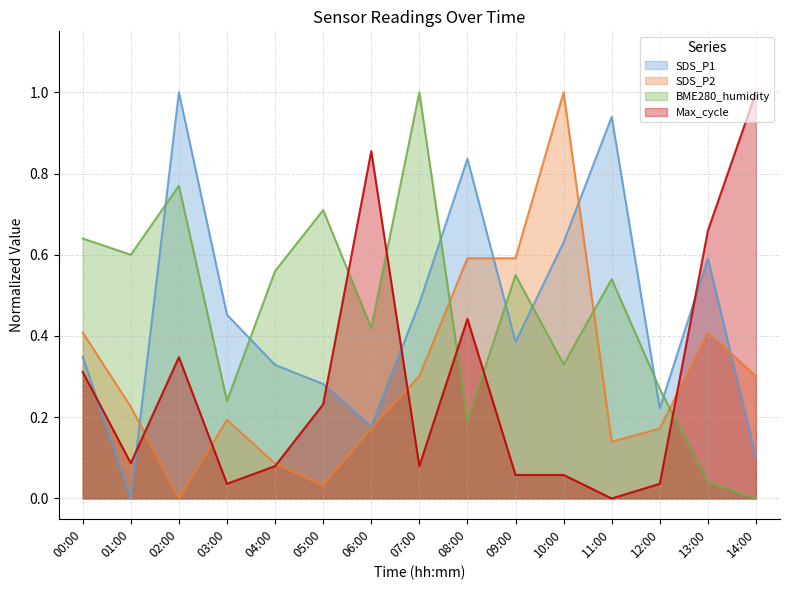

What is the value of the BME280_humidity point at the 13th from the left?

0.3